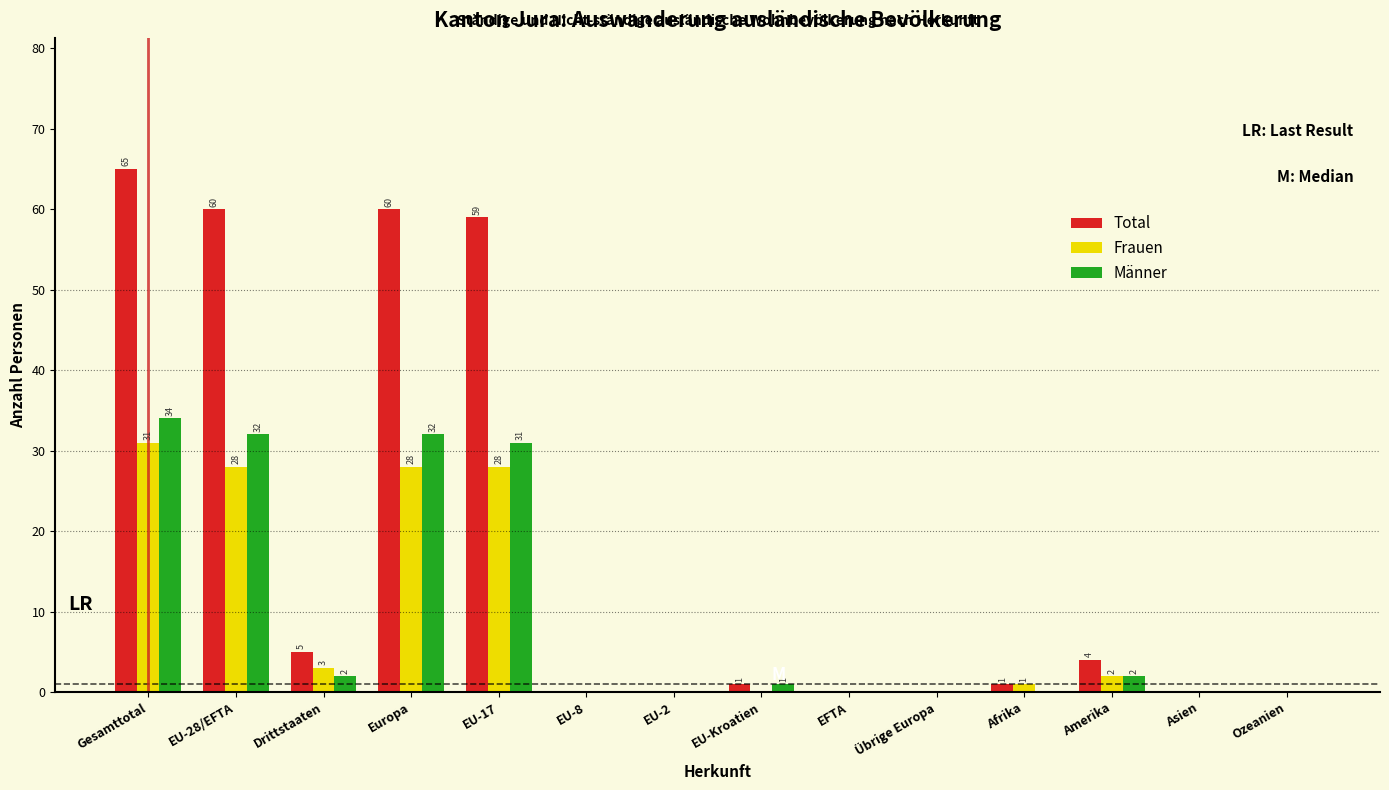

Reading left to right, transcribe all the data shown in this chart.

Total: Gesamttotal=65	EU-28/EFTA=60	Drittstaaten=5	Europa=60	EU-17=59	EU-8=0	EU-2=0	EU-Kroatien=1	EFTA=0	Übrige Europa=0	Afrika=1	Amerika=4	Asien=0	Ozeanien=0
Frauen: Gesamttotal=31	EU-28/EFTA=28	Drittstaaten=3	Europa=28	EU-17=28	EU-8=0	EU-2=0	EU-Kroatien=0	EFTA=0	Übrige Europa=0	Afrika=1	Amerika=2	Asien=0	Ozeanien=0
Männer: Gesamttotal=34	EU-28/EFTA=32	Drittstaaten=2	Europa=32	EU-17=31	EU-8=0	EU-2=0	EU-Kroatien=1	EFTA=0	Übrige Europa=0	Afrika=0	Amerika=2	Asien=0	Ozeanien=0